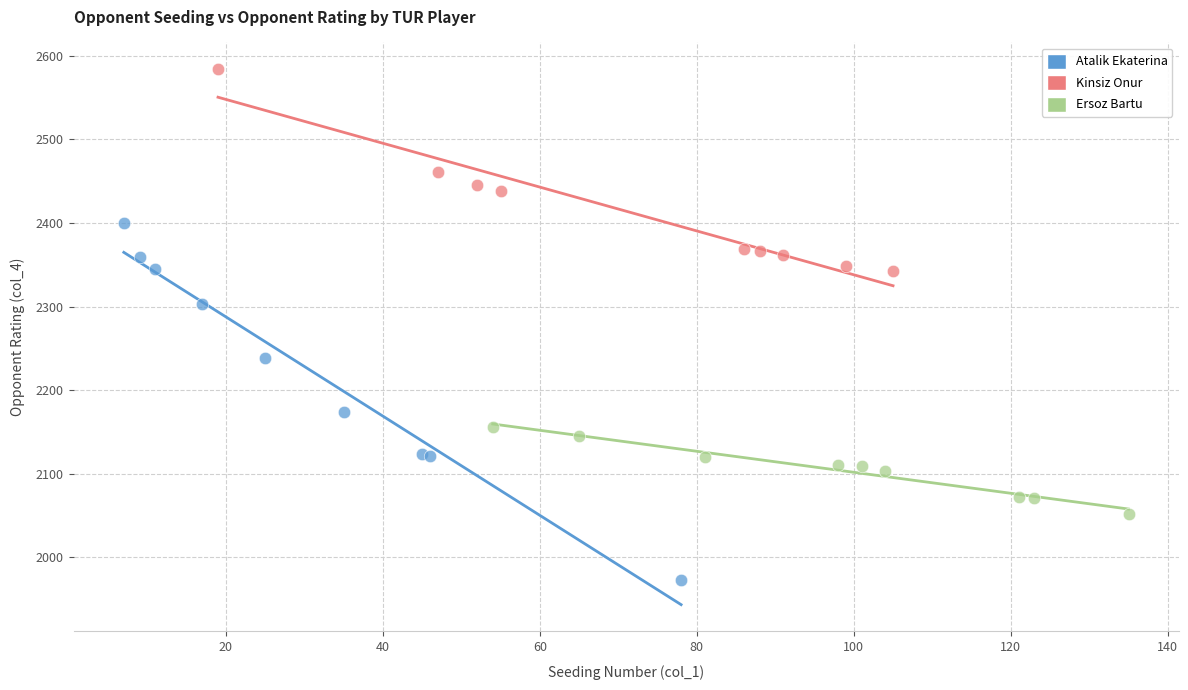

Which series has the largest Y range (max minus min)?

Atalik Ekaterina